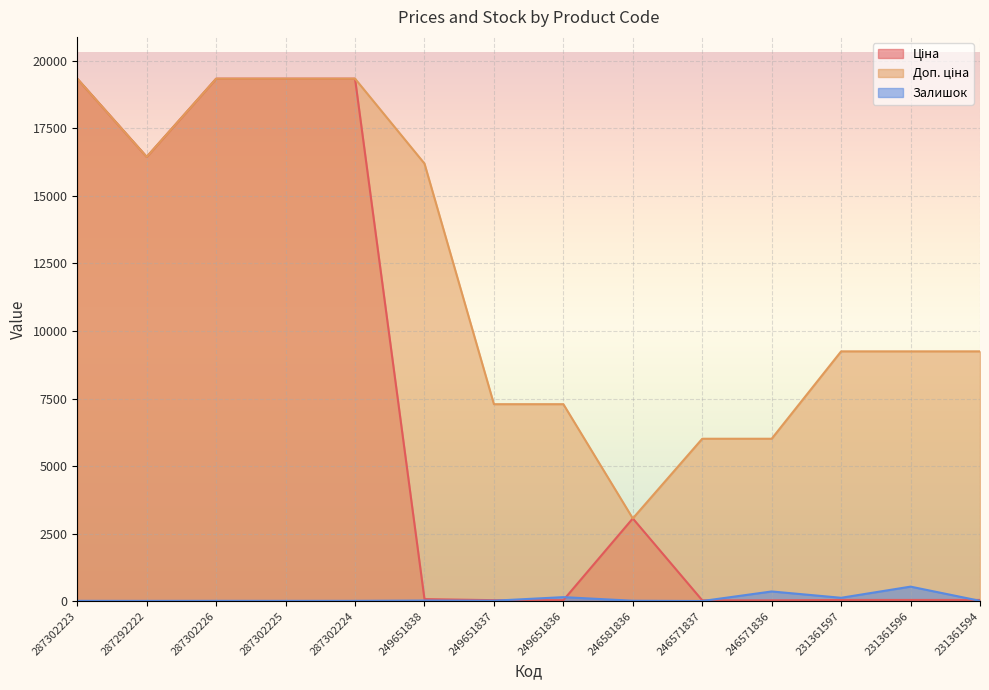

After their last crossing, which series has the higher values: Ціна or Залишок?

Ціна